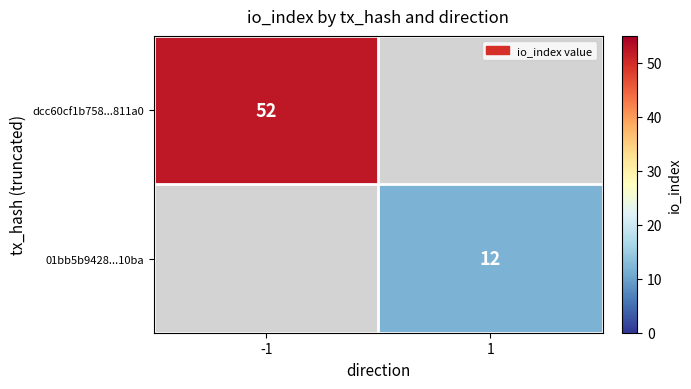

True or false: dcc60cf1b758...811a0 has a value of 68 at -1.

False